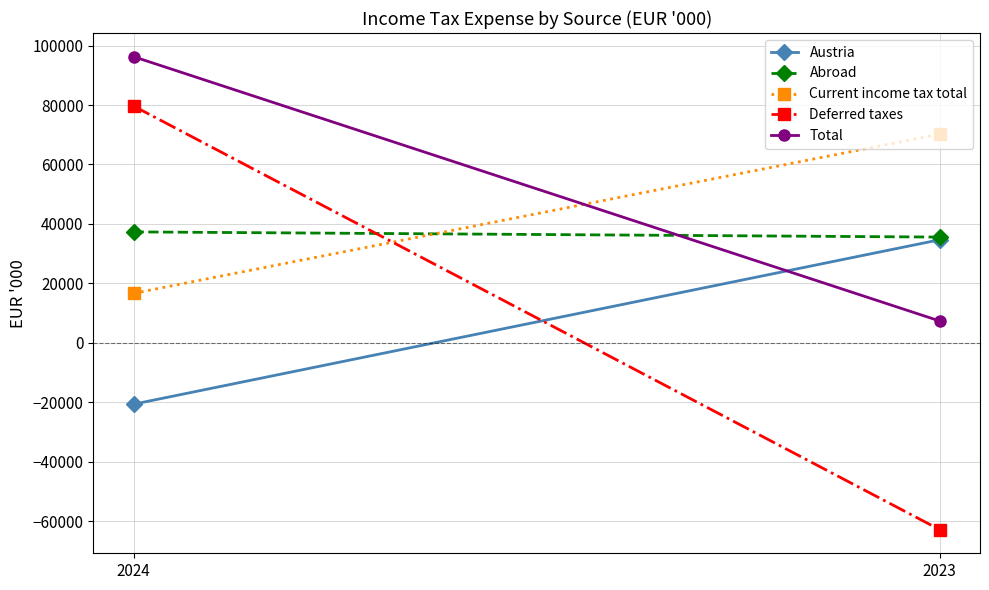

Which category has the highest value in the Abroad series?

2024